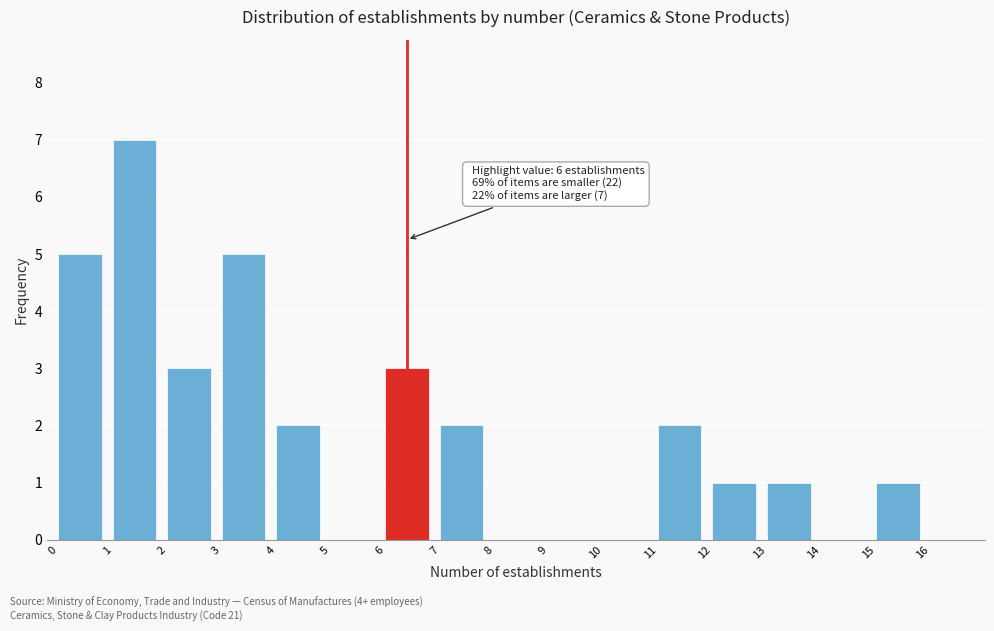

Which range on the x-axis has the tallest bar?

1 to 2